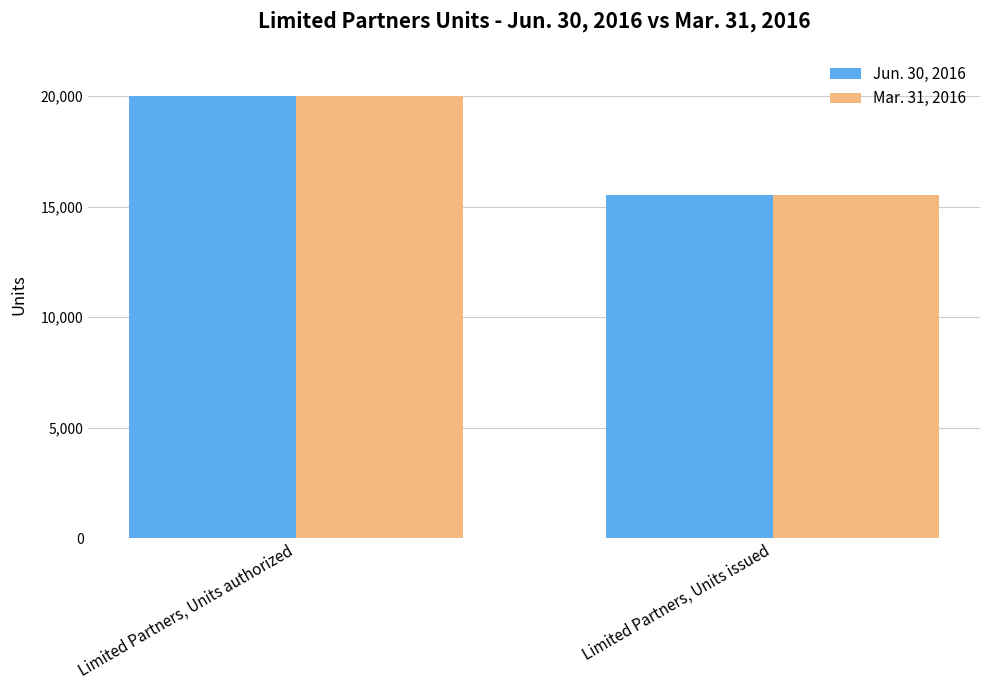

List the labels in order of Mar. 31, 2016 value, smallest first.

Limited Partners, Units issued, Limited Partners, Units authorized